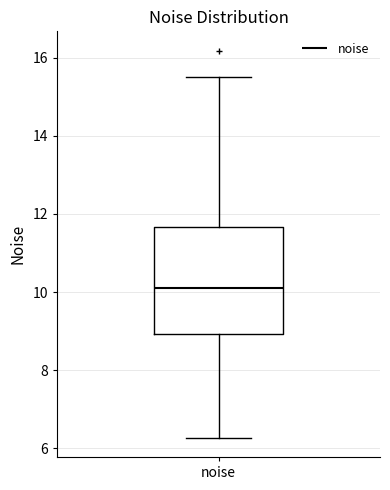

Where does the lower whisker of the box for noise end on the y-axis? The values are not printed on the chart, so give them approximately, as read against the axis.

6.2